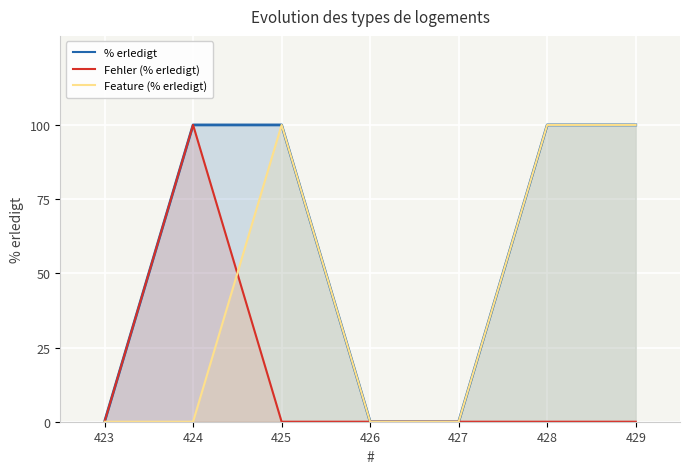

True or false: Fehler (% erledigt) has a value of 0 at 425.

True